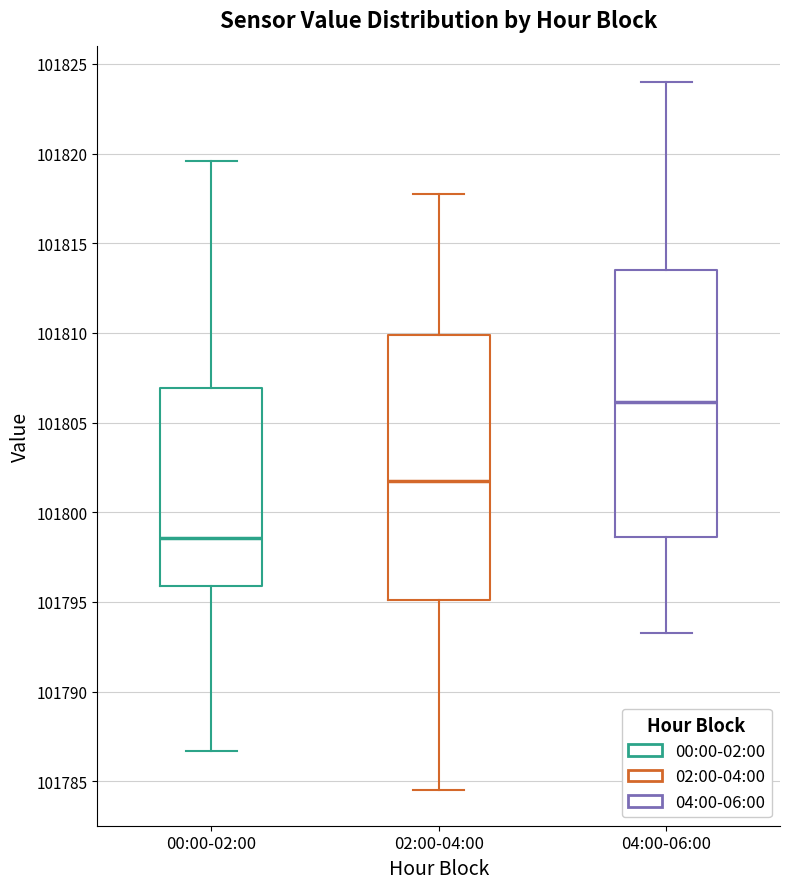

Which box's median line is the highest?

04:00-06:00